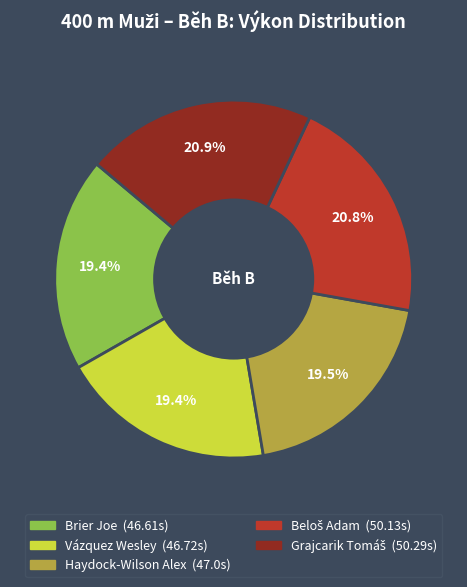

What is the ratio of the value at Haydock-Wilson Alex to the value at Brier Joe?

1.0